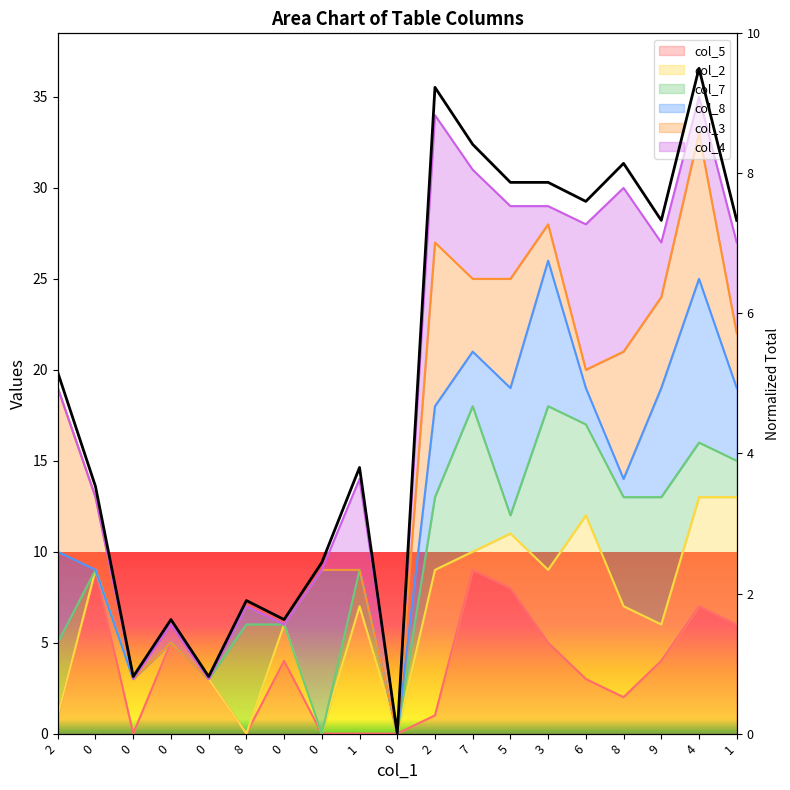

List the labels in order of value, smallest first.

0, 0, 0, 0, 0, 8, 0, 0, 1, 2, 9, 1, 6, 5, 3, 8, 7, 2, 4